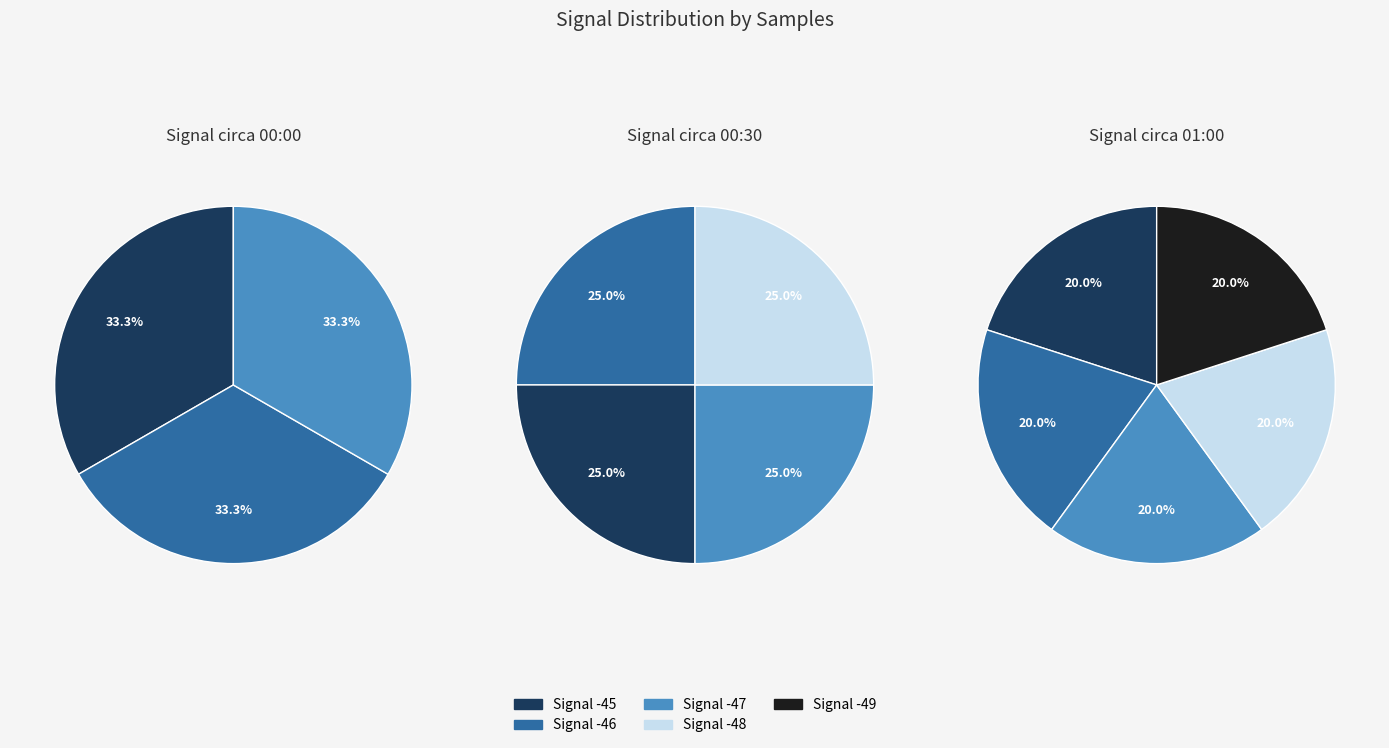

Between Signal -49 and Signal -46, which is larger?

Signal -46